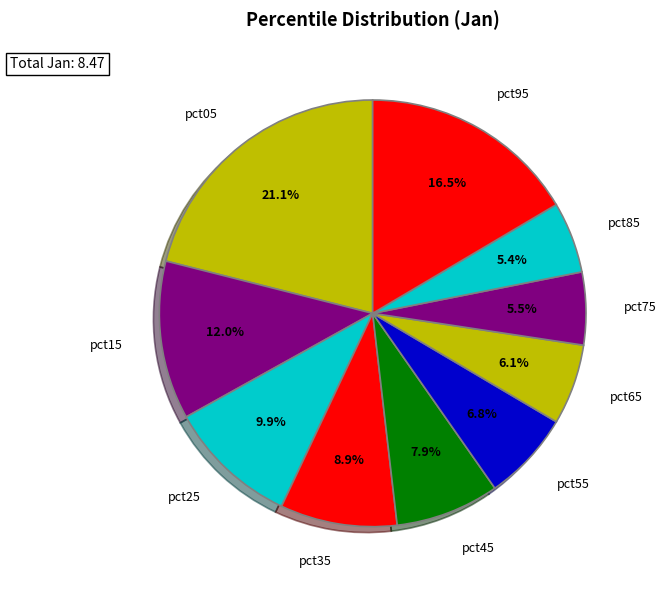

How many slices are in this pie chart?

10